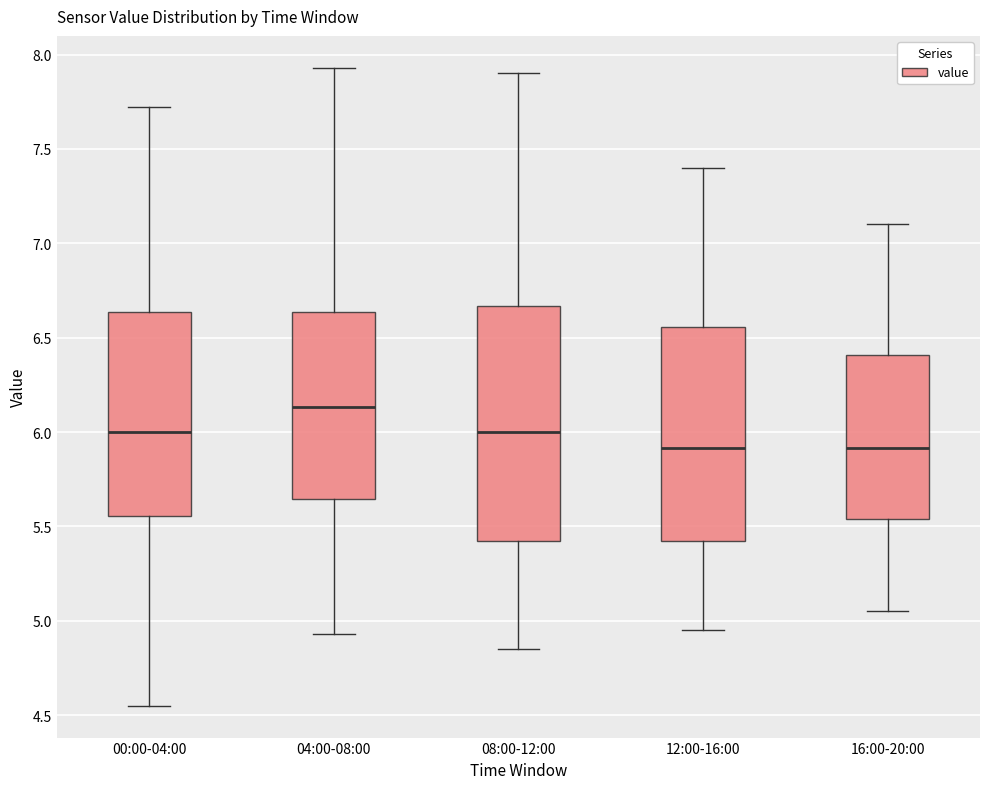

Where does the upper whisker of the box for 08:00-12:00 end on the y-axis? The values are not printed on the chart, so give them approximately, as read against the axis.

7.90